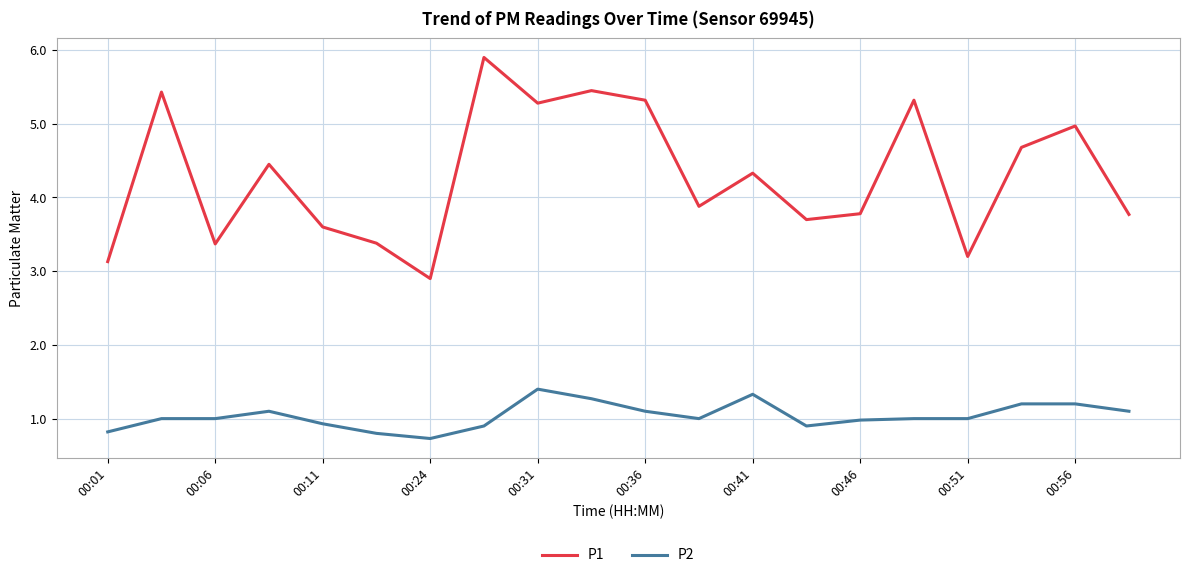

Which series has the largest total across all categories?

P1